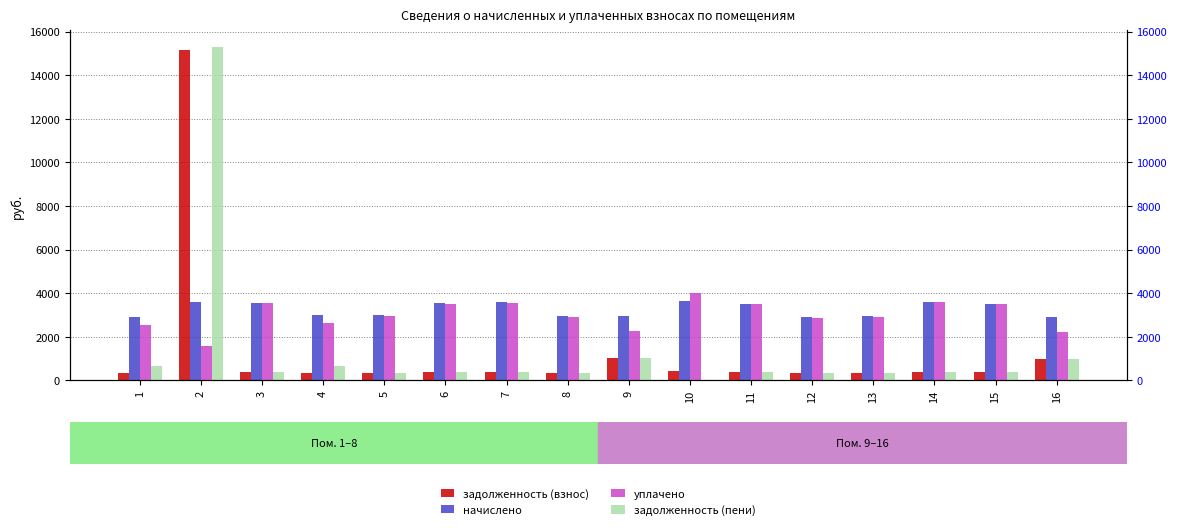

Which label corresponds to the smallest value in the chart?

10